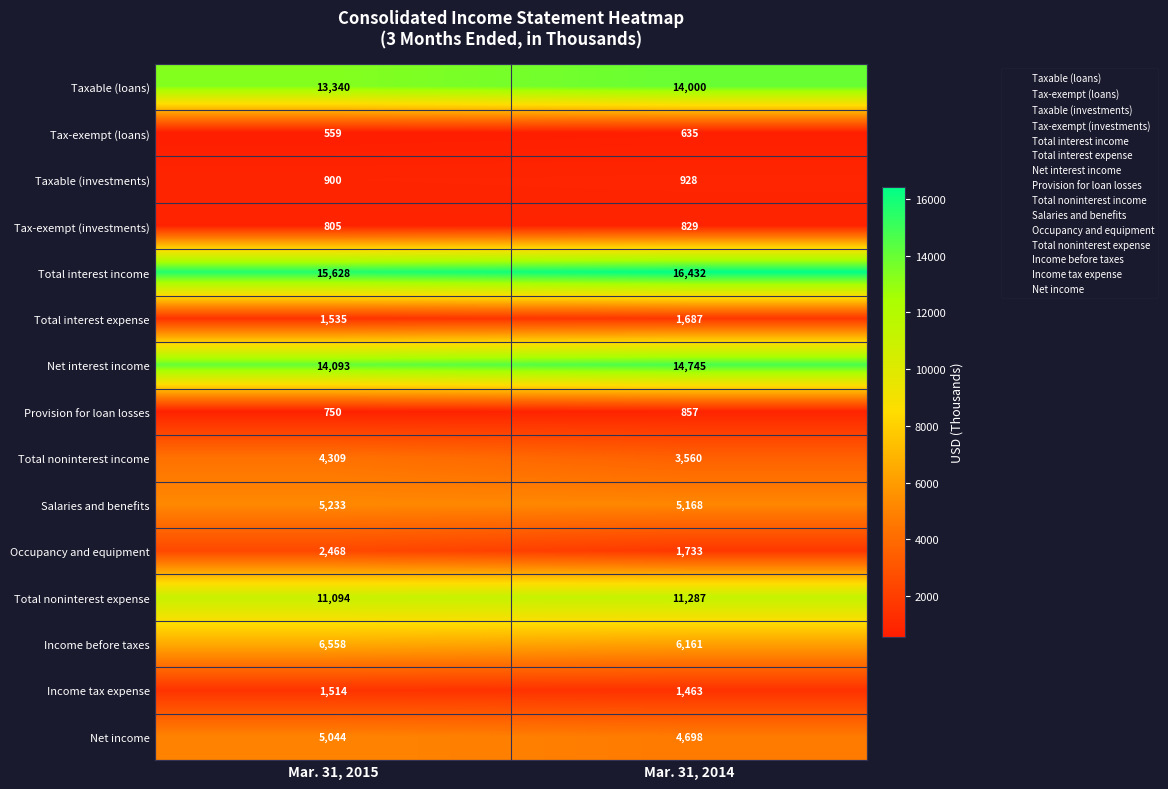

What is the difference between the maximum and minimum values in the Total noninterest expense series?

193